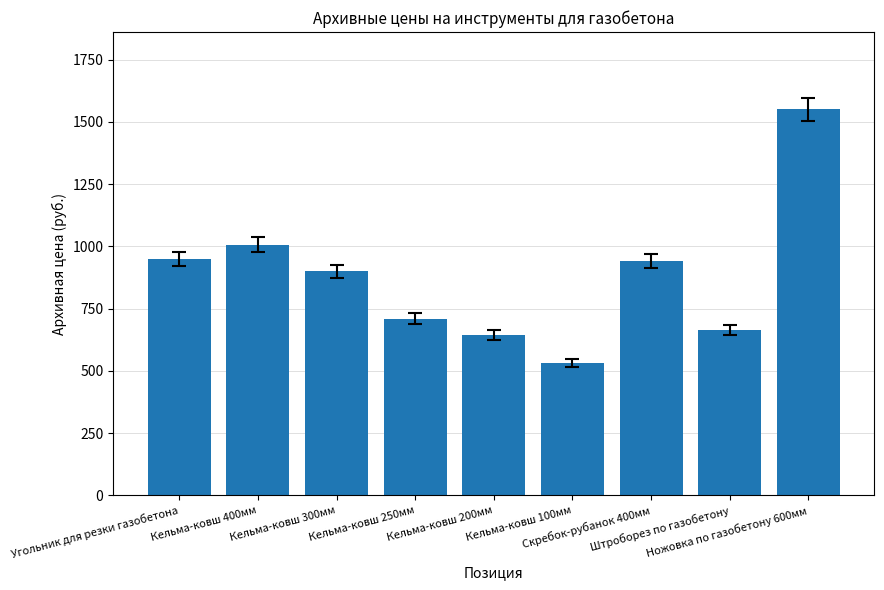

Is it true that the value at Кельма-ковш 200мм is 1154?

False